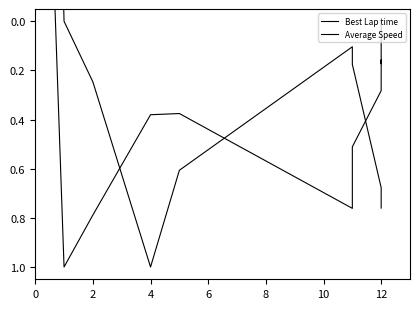

What are all the series names shown in the legend?

Best Lap time, Average Speed